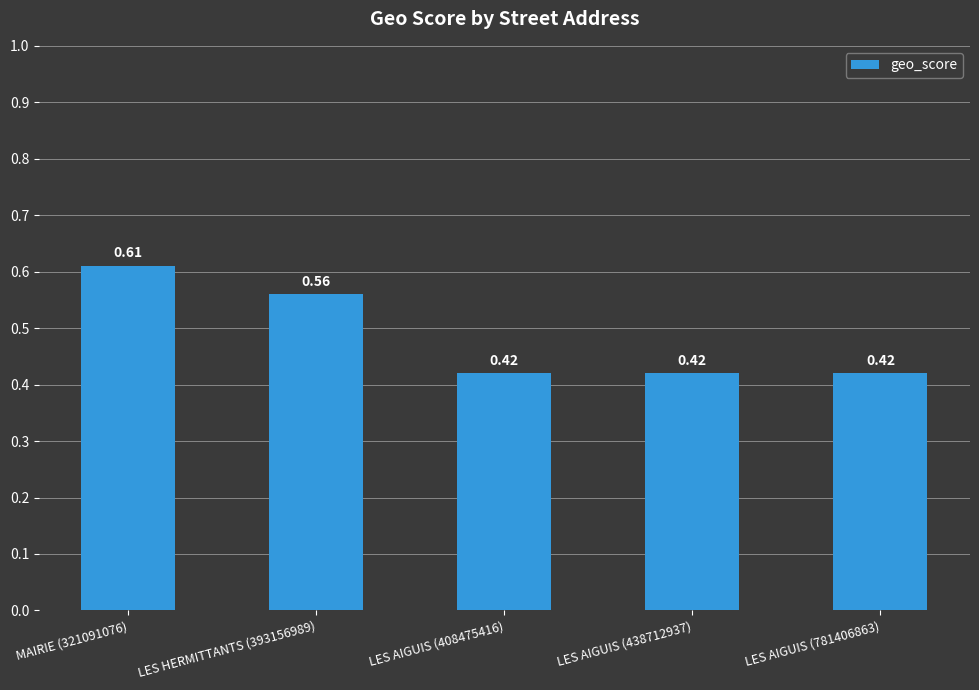

How many values are between 0 and 1?

5